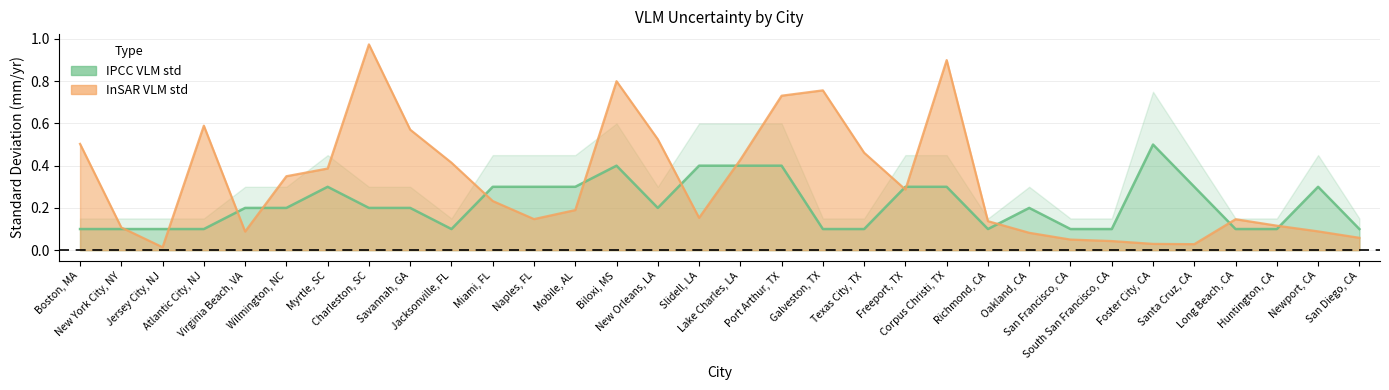

Rank the series by their average value, from lowest to highest.

IPCC VLM std, InSAR VLM std